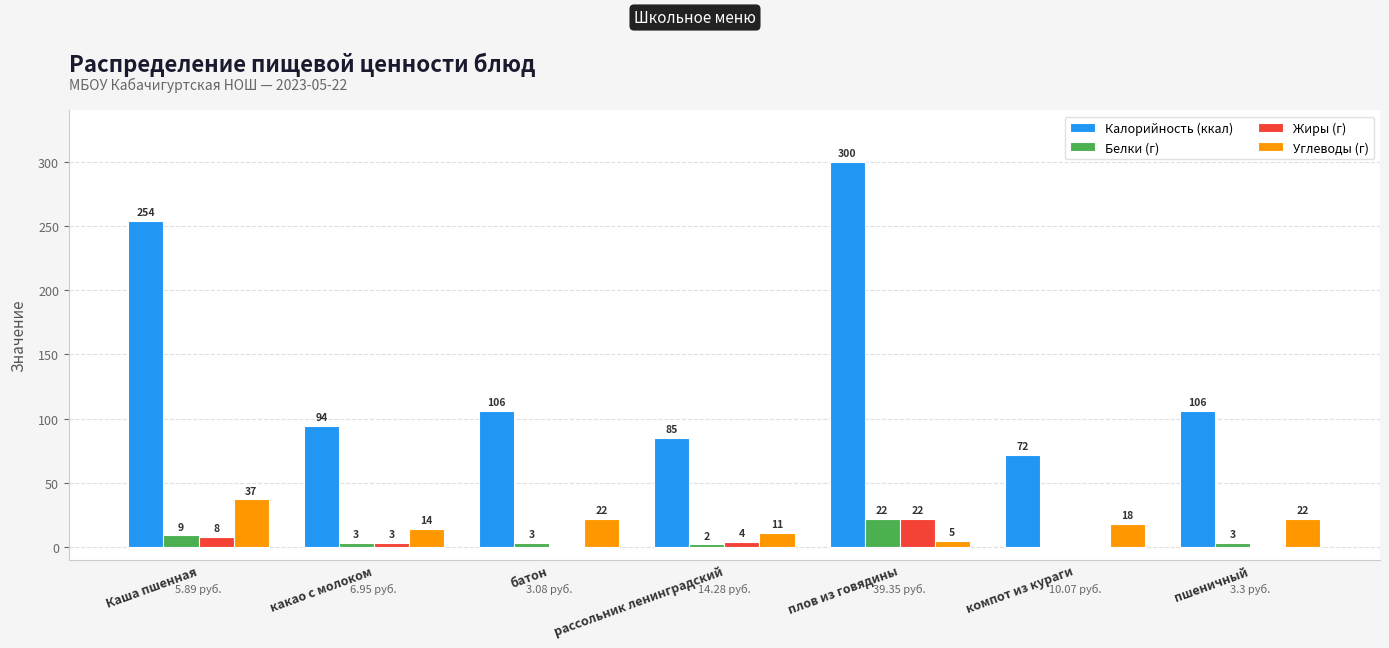

Which category has the highest value across all series?

плов из говядины